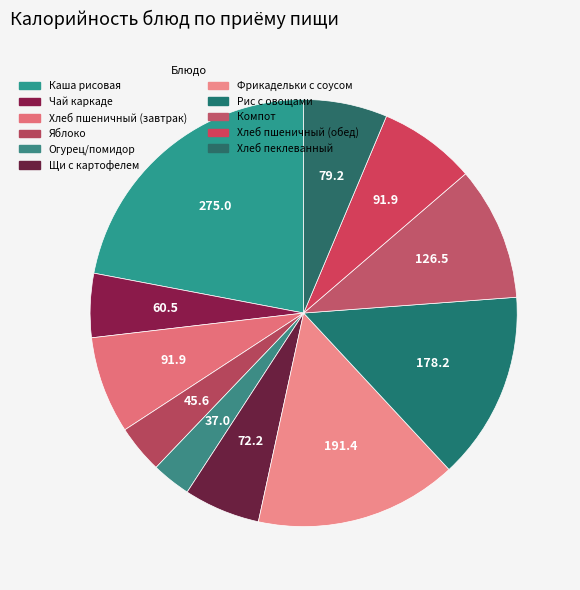

How many slices are in this pie chart?

11